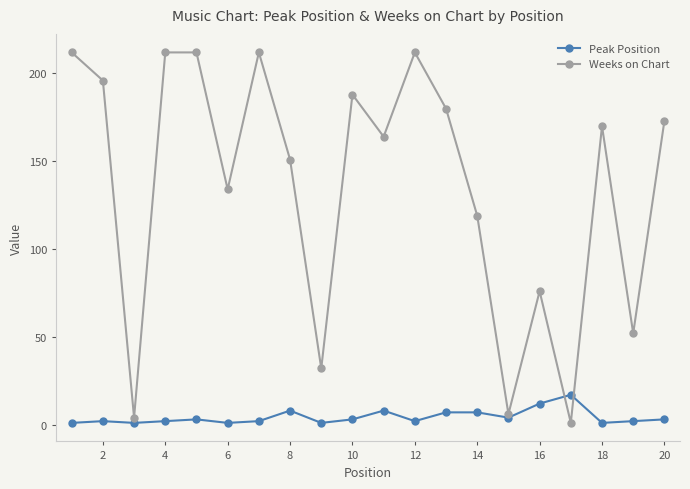

Which series has the largest total across all categories?

Weeks on Chart